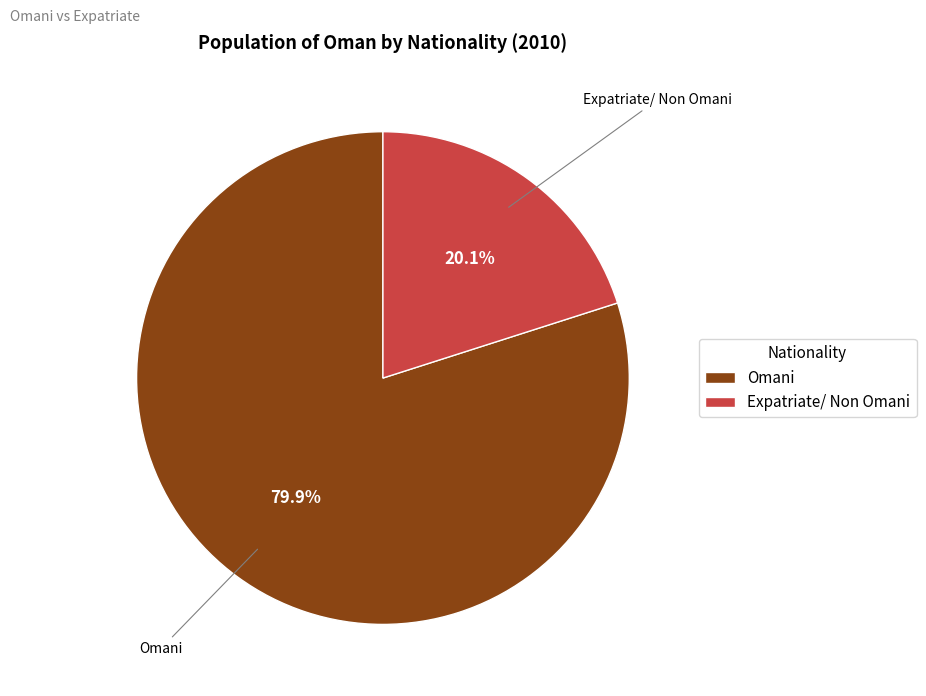

To the nearest percent, what percentage of the pie is Omani?

80%